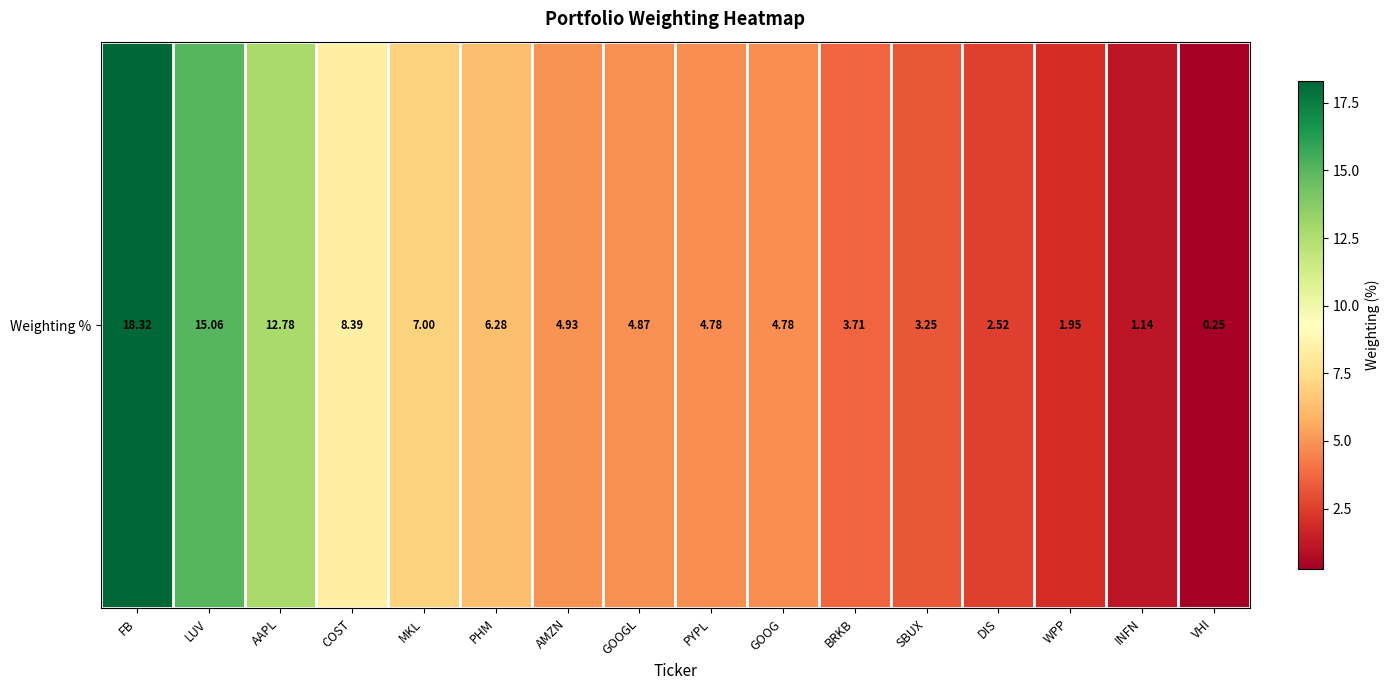

Reading left to right, transcribe all the data shown in this chart.

18.3	15.1	12.8	8.4	7.0	6.3	4.9	4.9	4.8	4.8	3.7	3.2	2.5	1.9	1.1	0.3